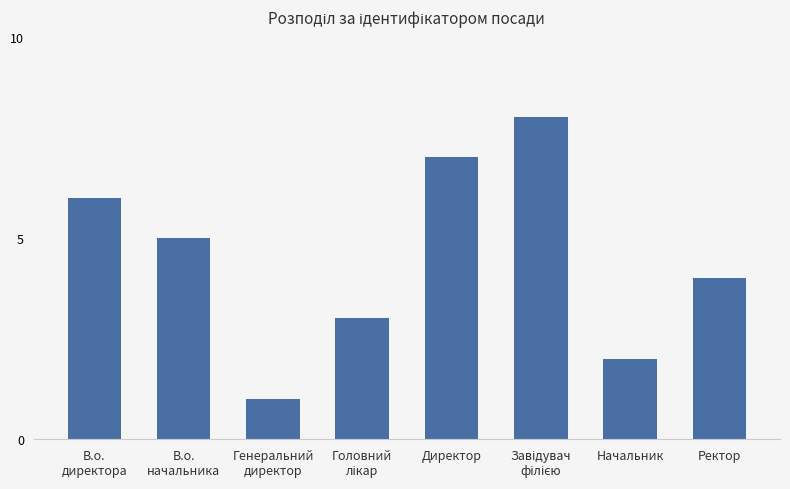

What is the value of the 8th bar from the left?

4